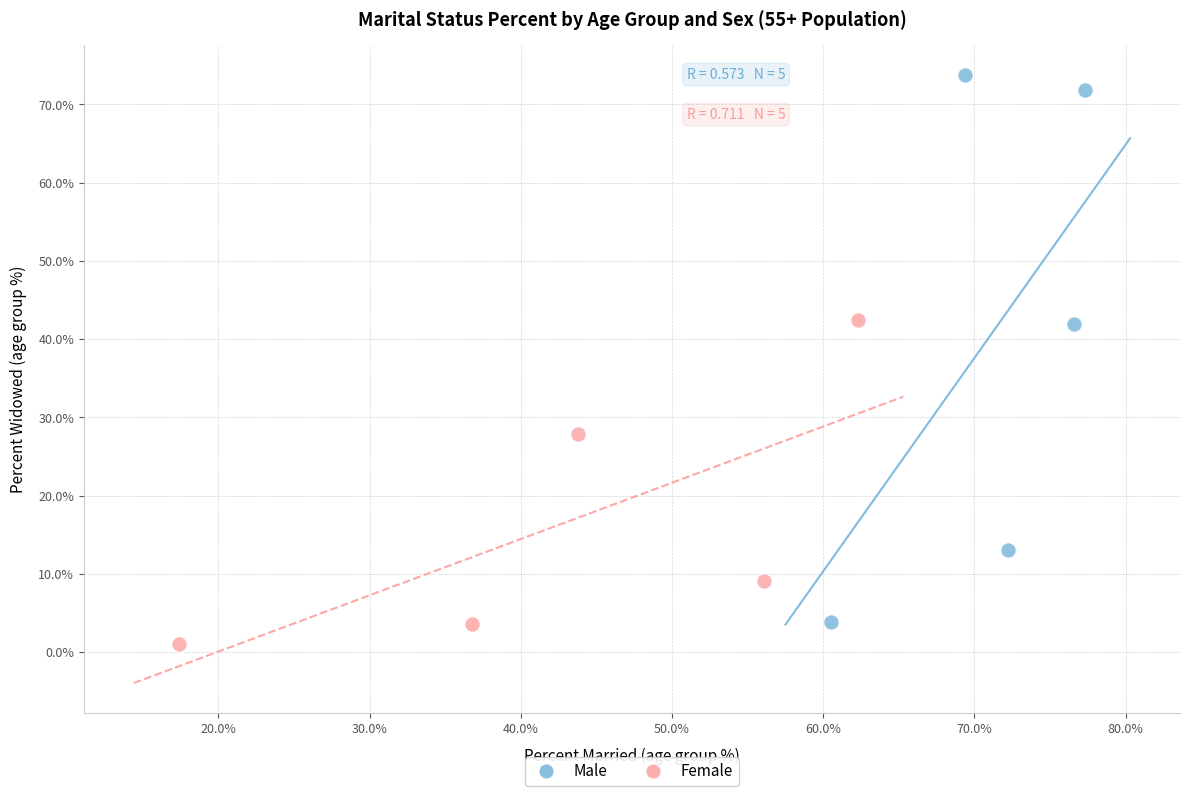

Which series reaches the maximum Y coordinate?

Male